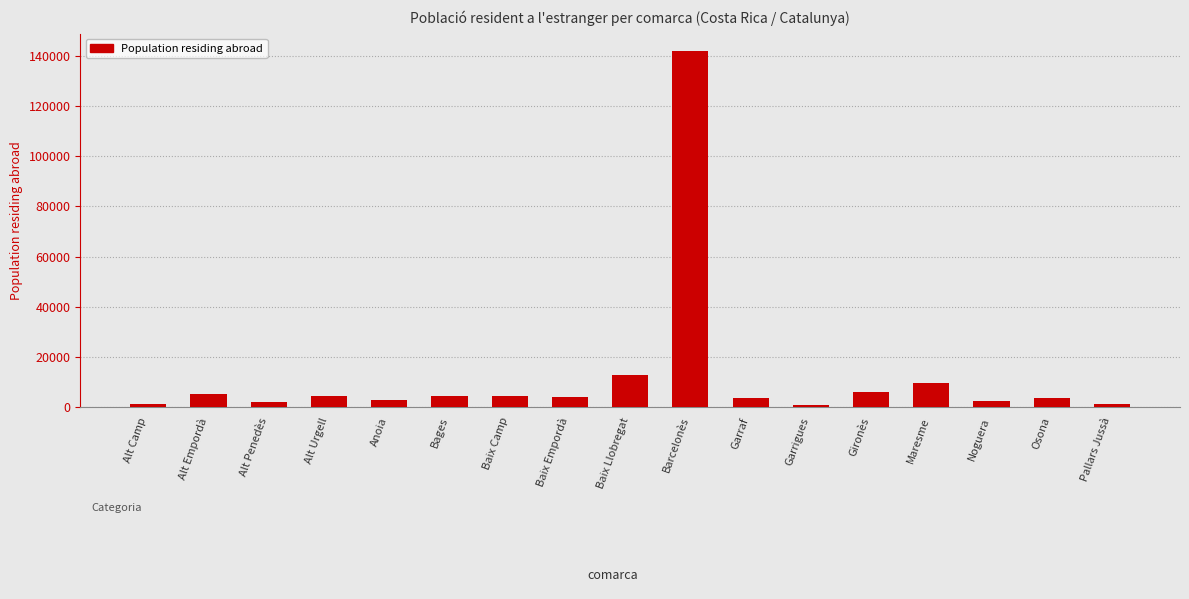

What is the difference between the values at Maresme and Alt Camp?

8492